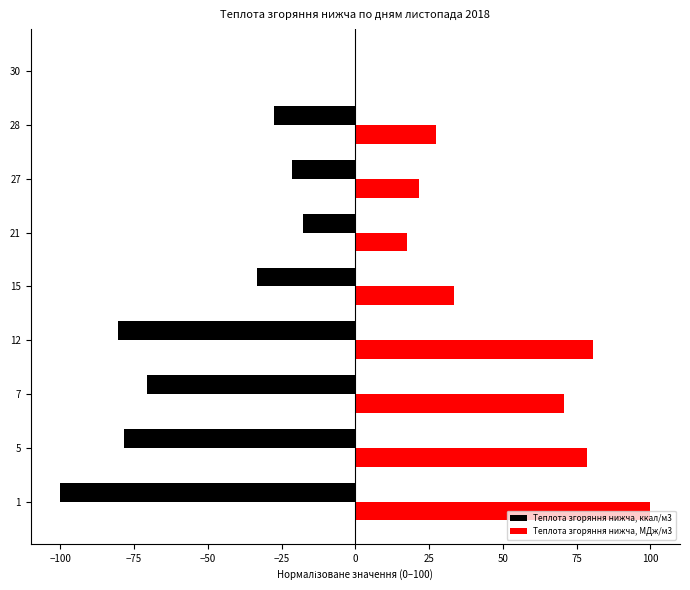

What is the sum of all Теплота згоряння нижча, МДж/м3 values?

429.4